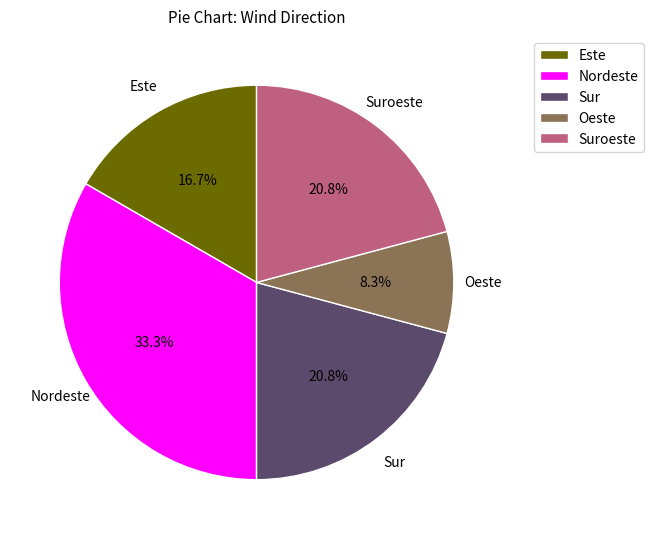

What is the ratio of the value at Suroeste to the value at Este?

1.2